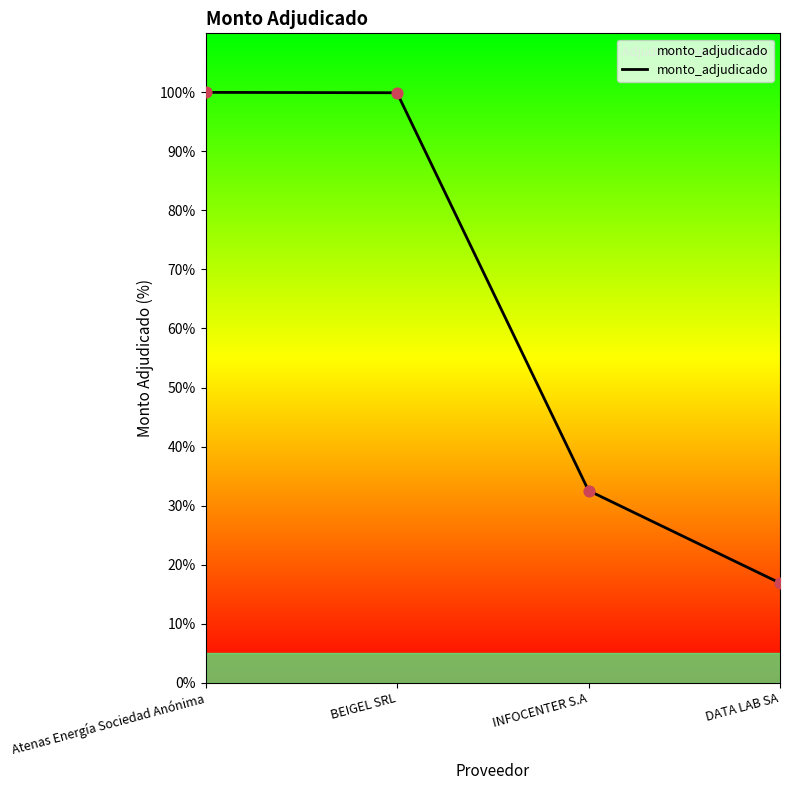

What is the change in value from Atenas Energía Sociedad Anónima to DATA LAB SA?

-83.1